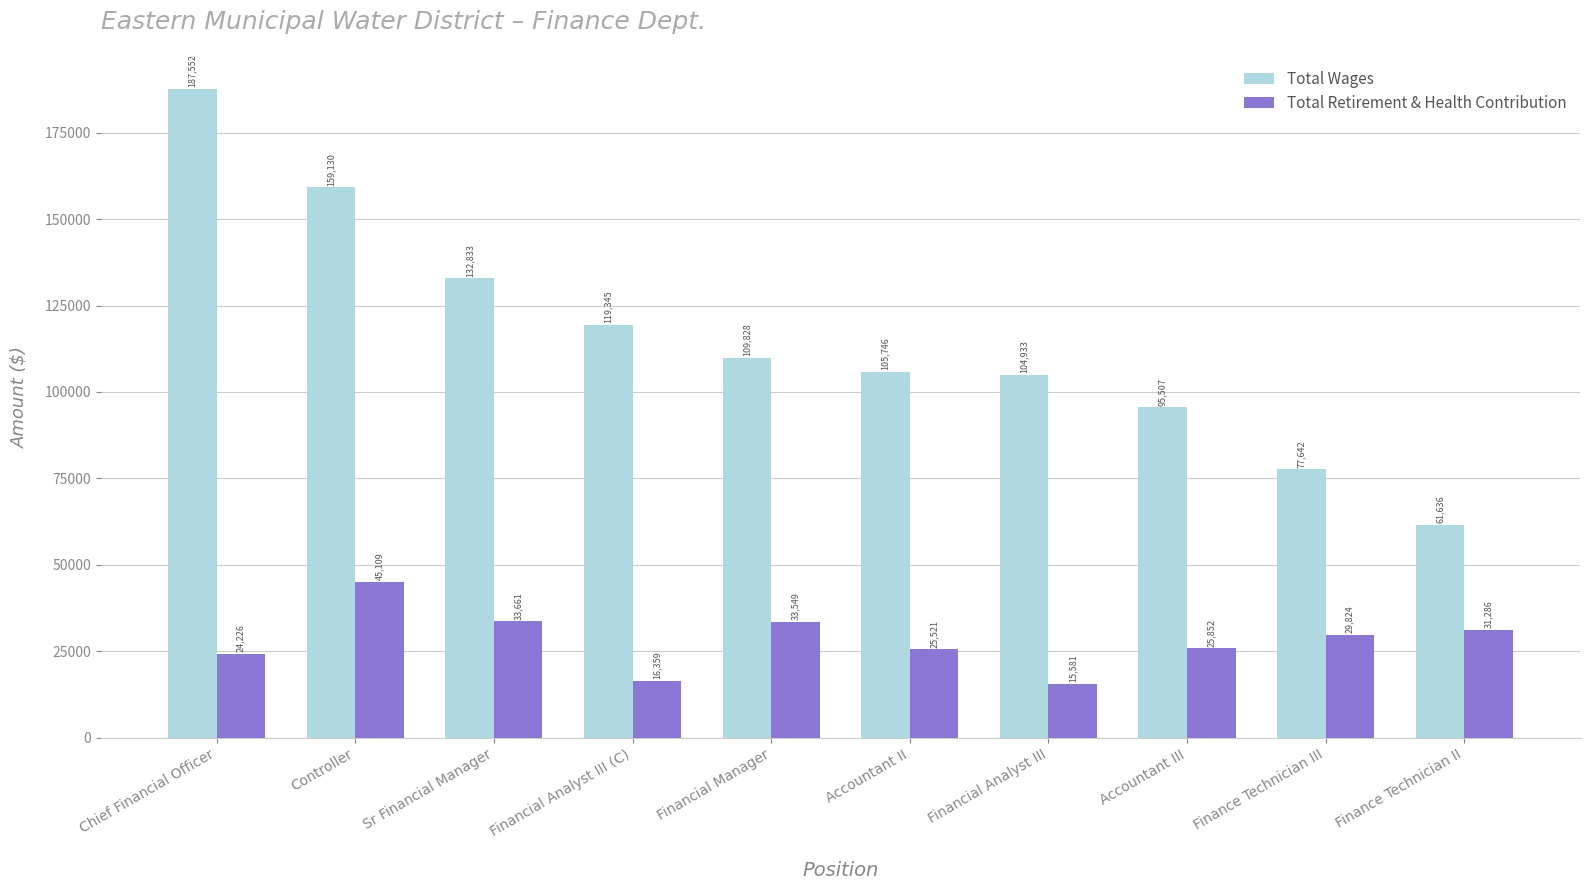

Between Chief Financial Officer and Financial Analyst III (C), which series saw the biggest shift?

Total Wages